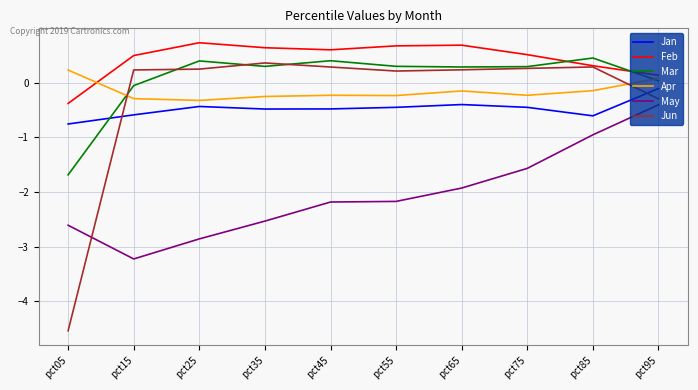

What is the minimum value shown in the chart?

-4.5